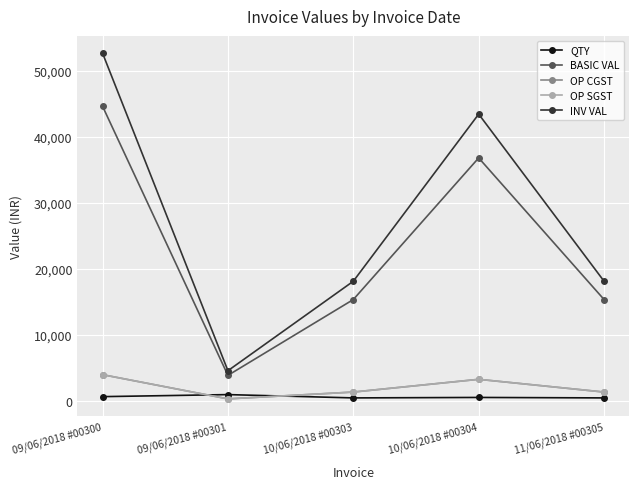

What are all the series names shown in the legend?

QTY, BASIC VAL, OP CGST, OP SGST, INV VAL